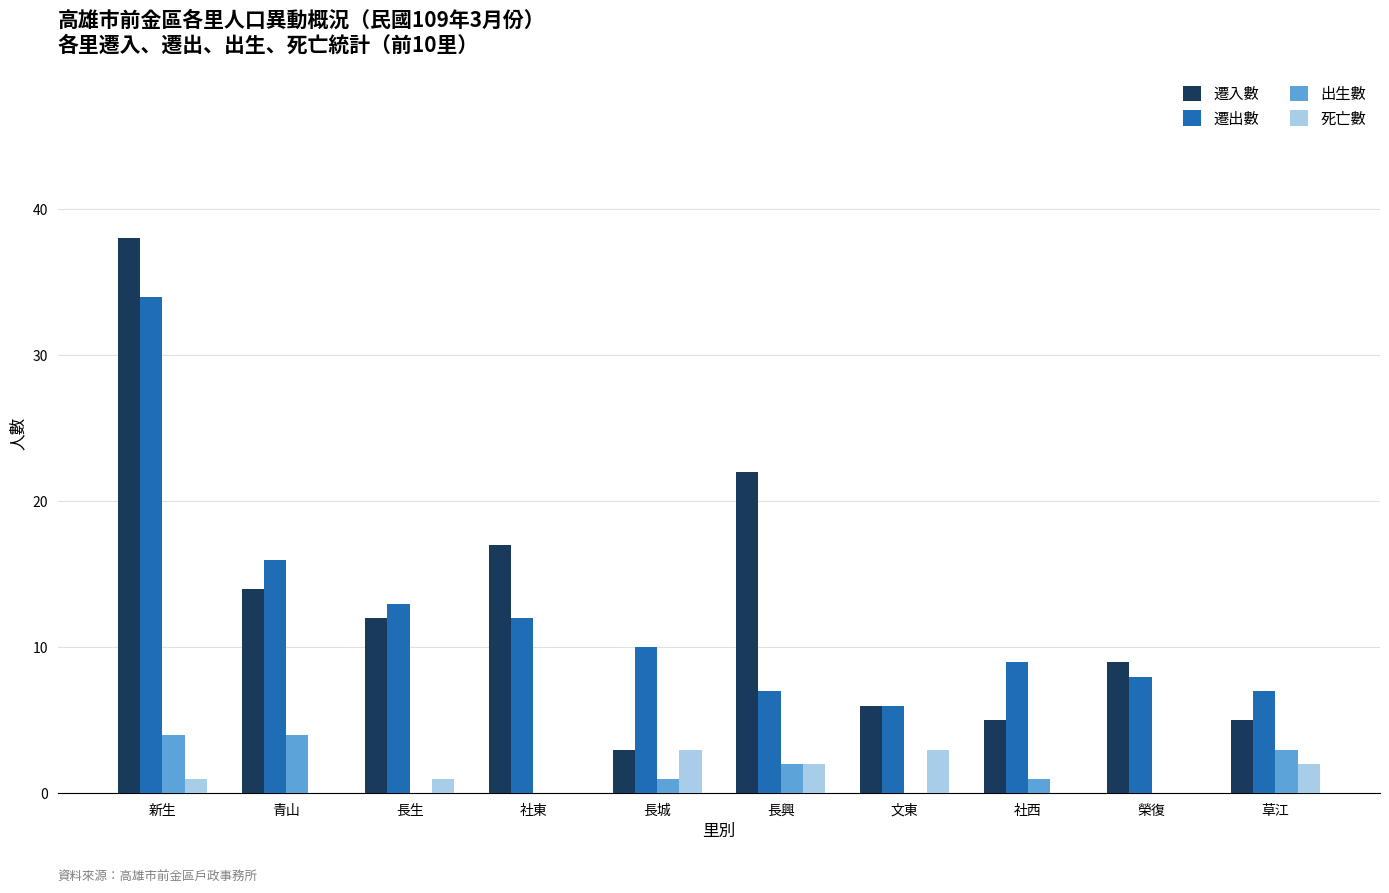

What is the maximum value shown in the chart?

38